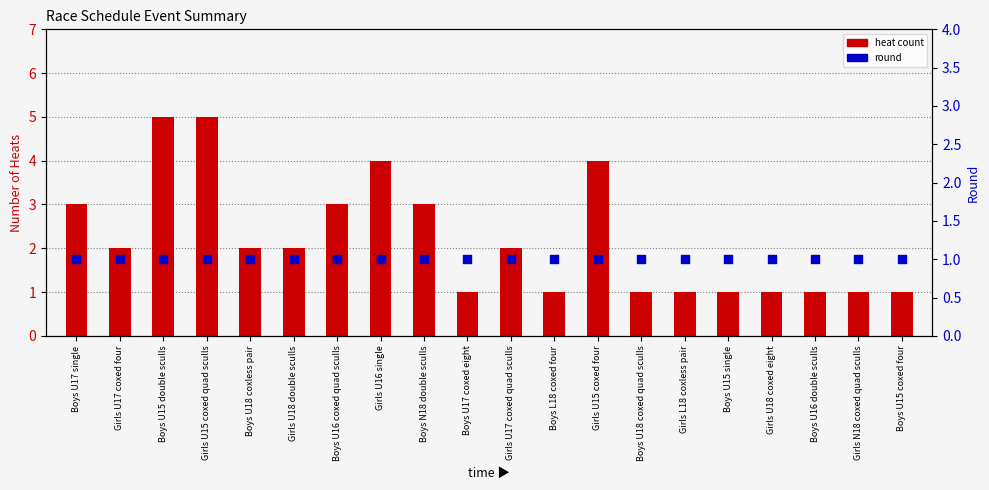

Which series contains the highest Y value?

heat count